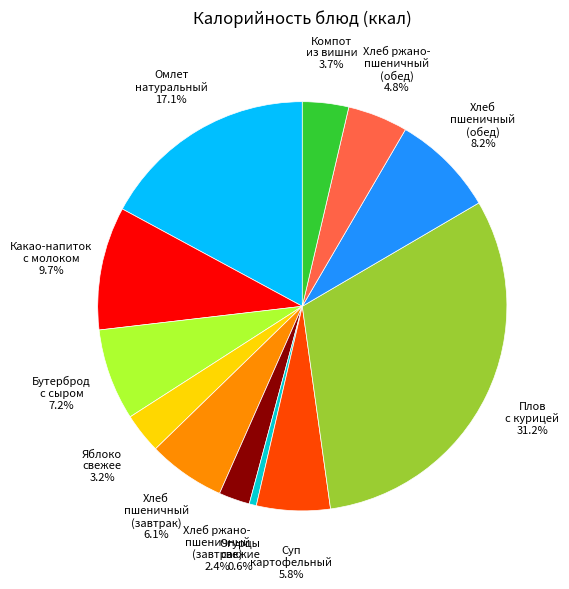

To the nearest percent, what is the difference between the largest and smallest slice percentages?

31%